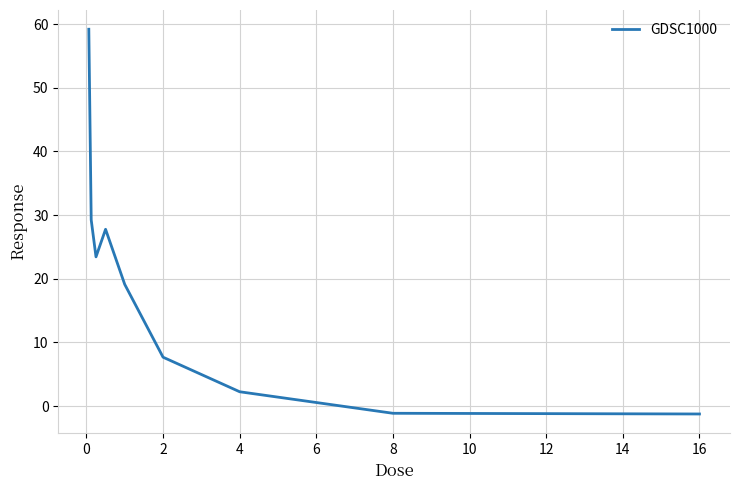

What is the maximum value shown in the chart?

59.2